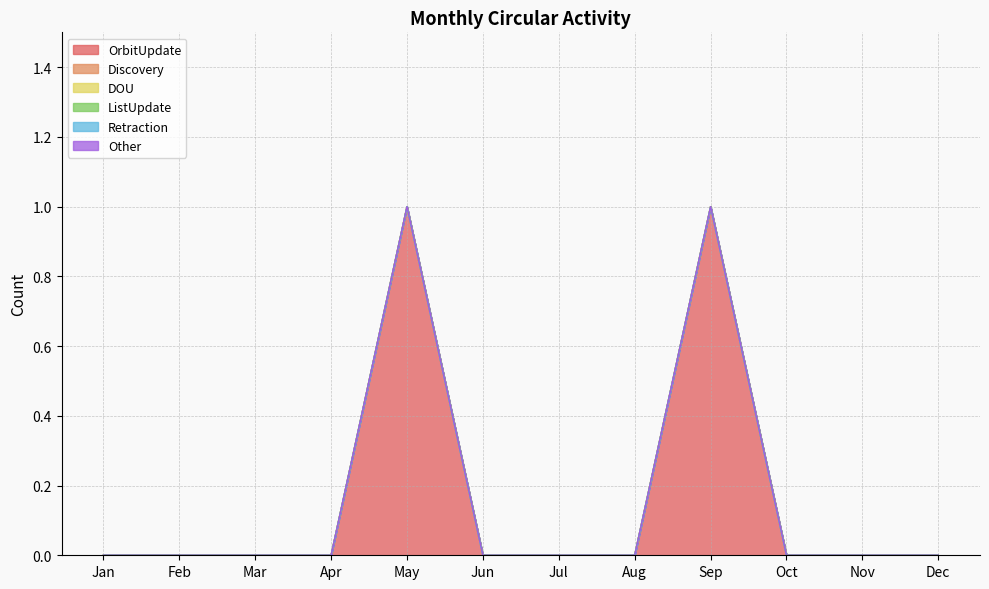

At which category is the sum across all series the highest?

May